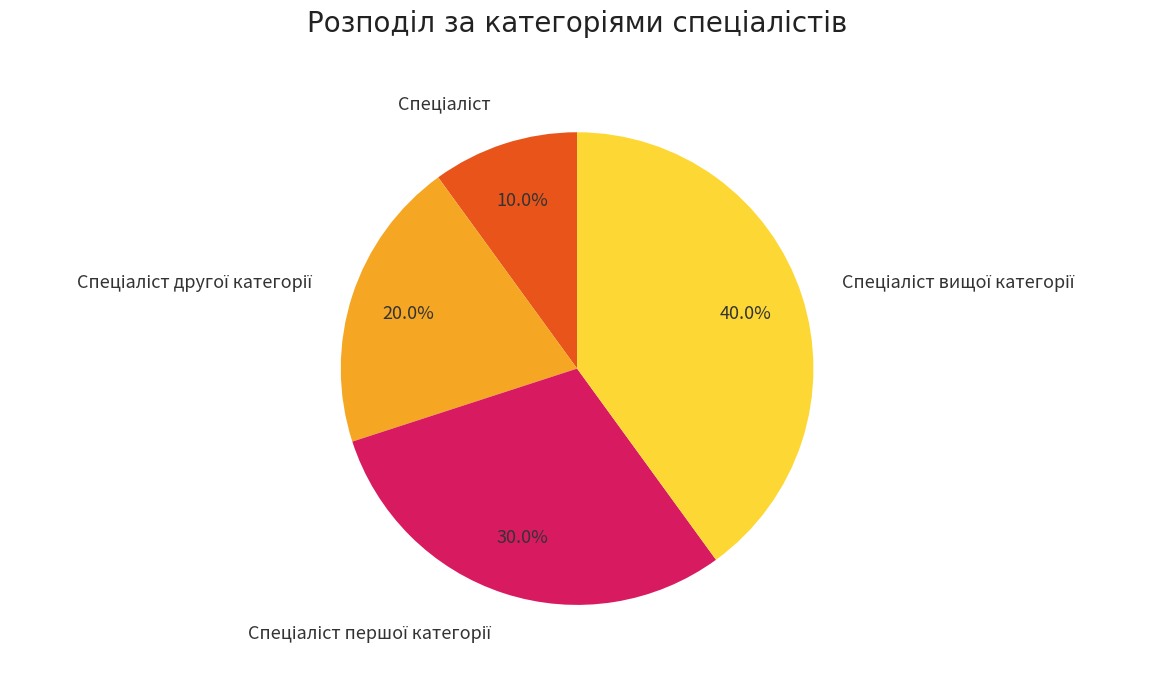

Is there any slice that represents more than half of the pie?

No